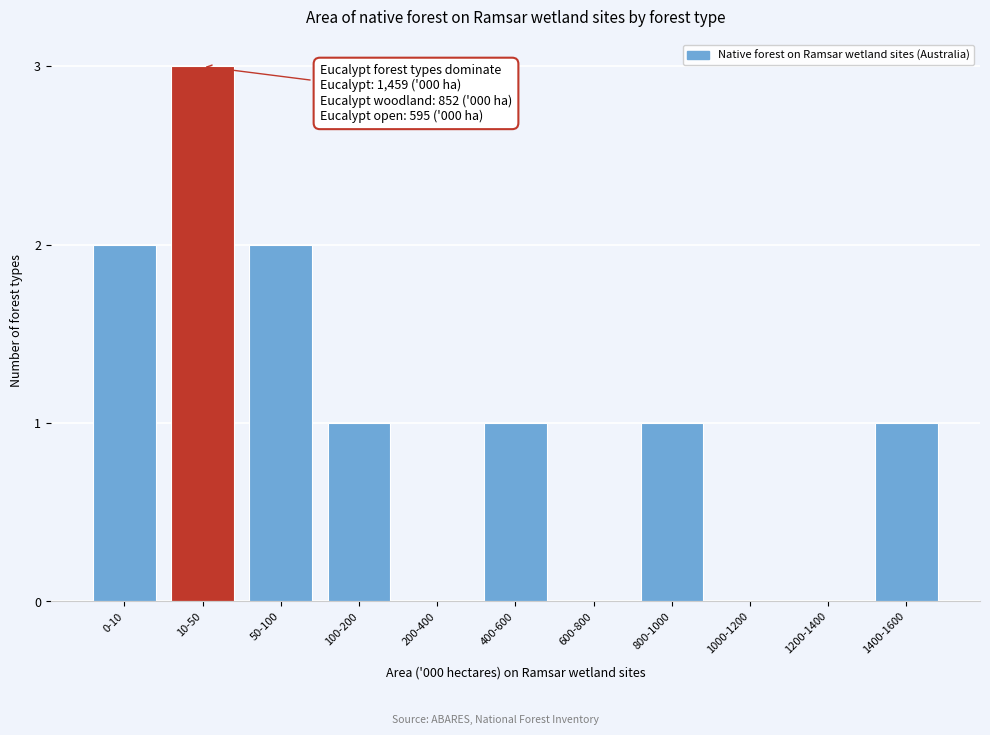

The value at 100-200 is 0. True or false?

False